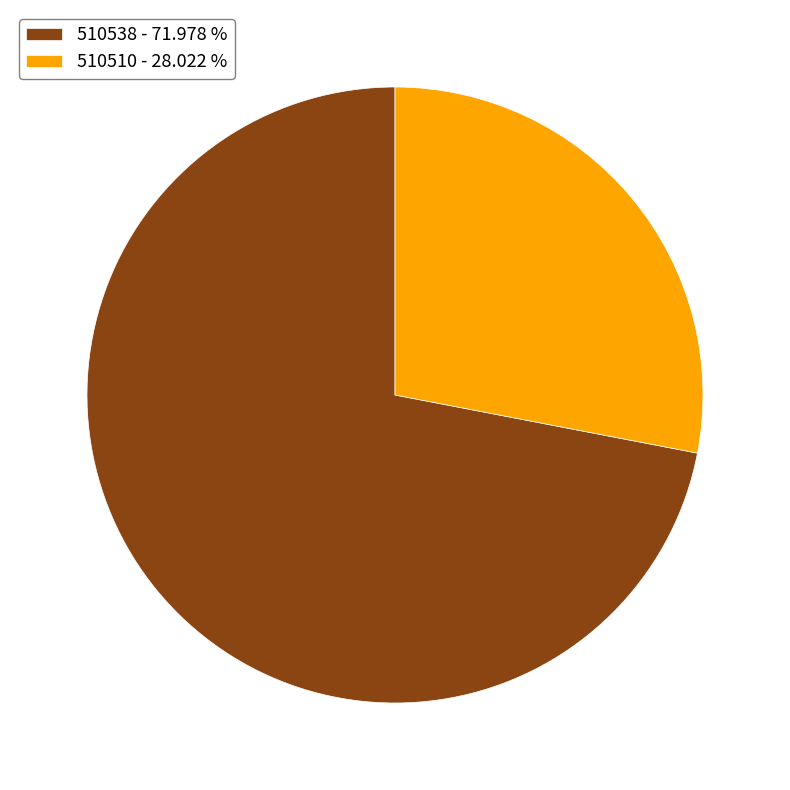

Is the sum of 510538 - 71.978 % and 510510 - 28.022 % greater than half?

Yes